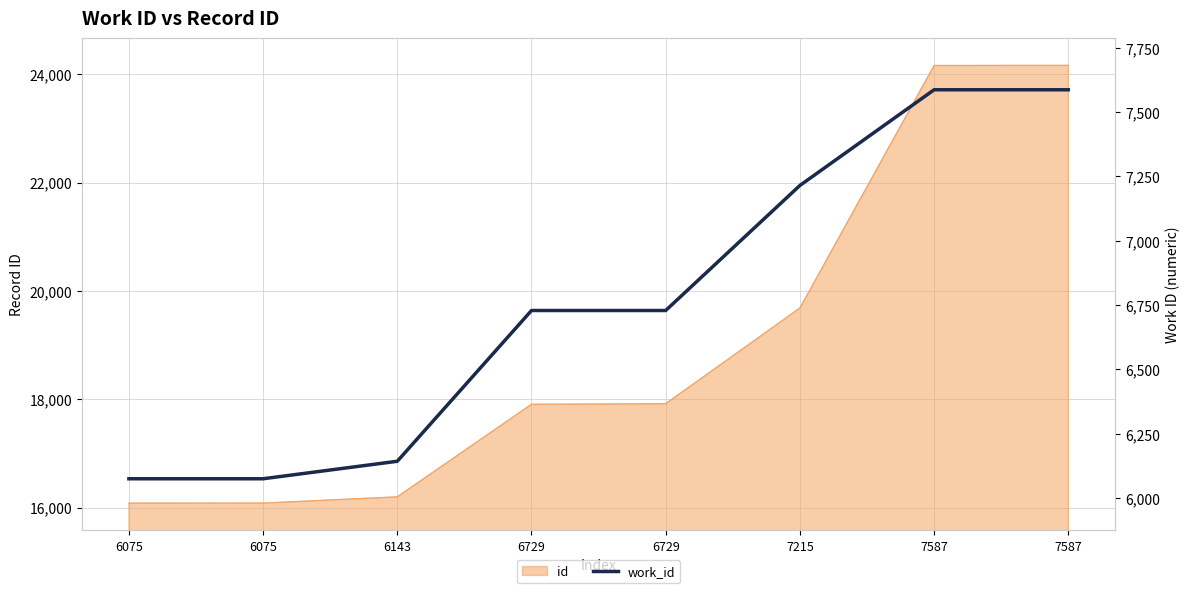

What is the sum of the values at 6075 and 6075?

12150